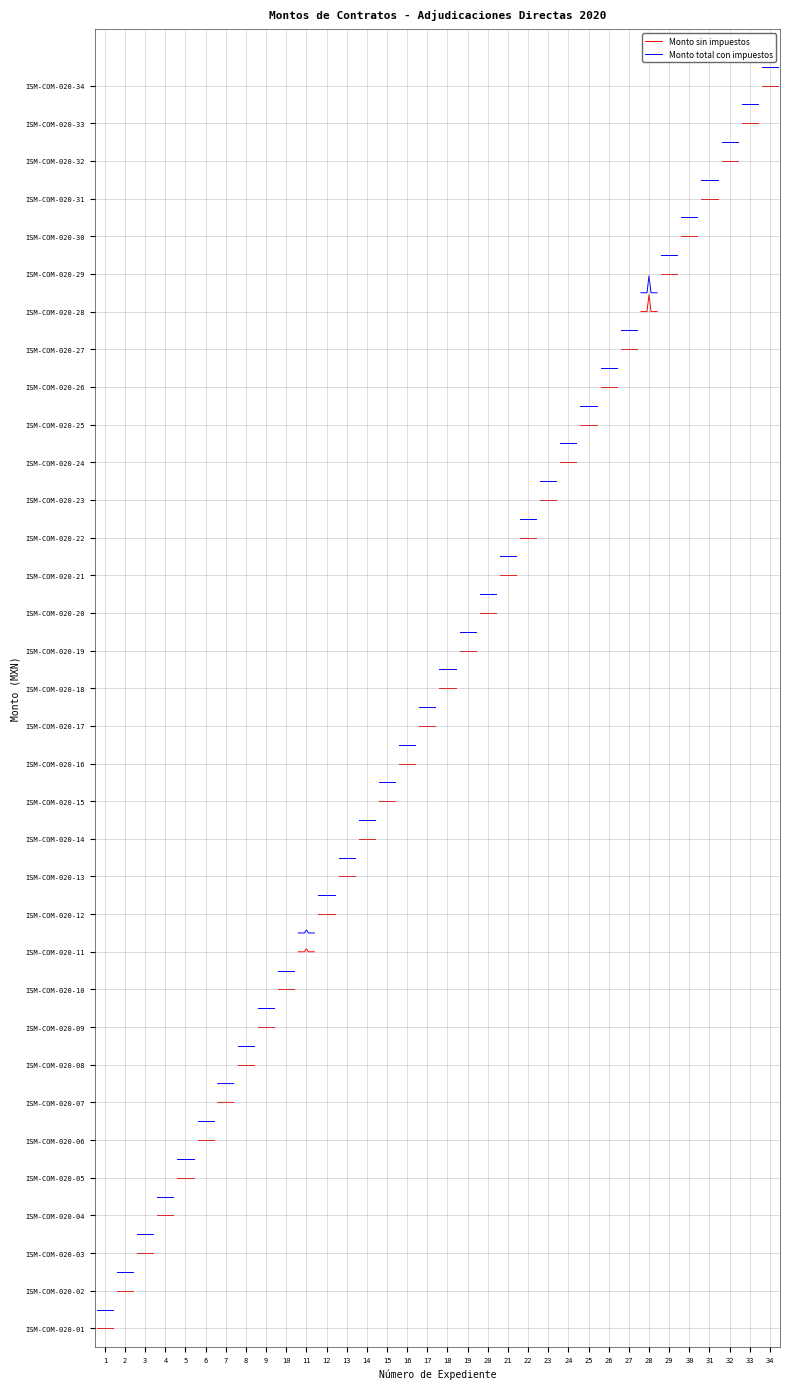

The value of Monto total con impuestos at 1 is 0.5. True or false?

True